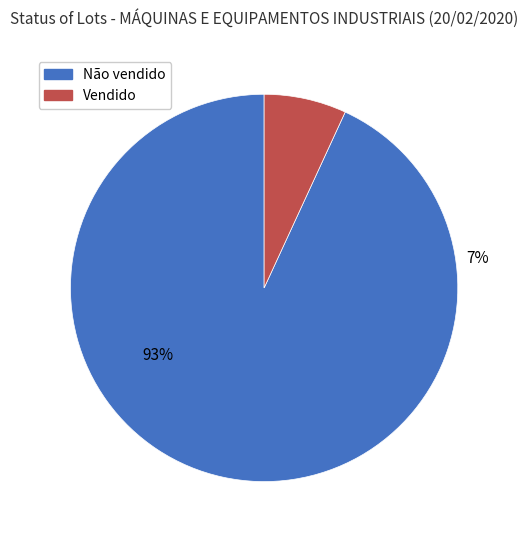

Does Não vendido account for over 50% of the chart?

Yes